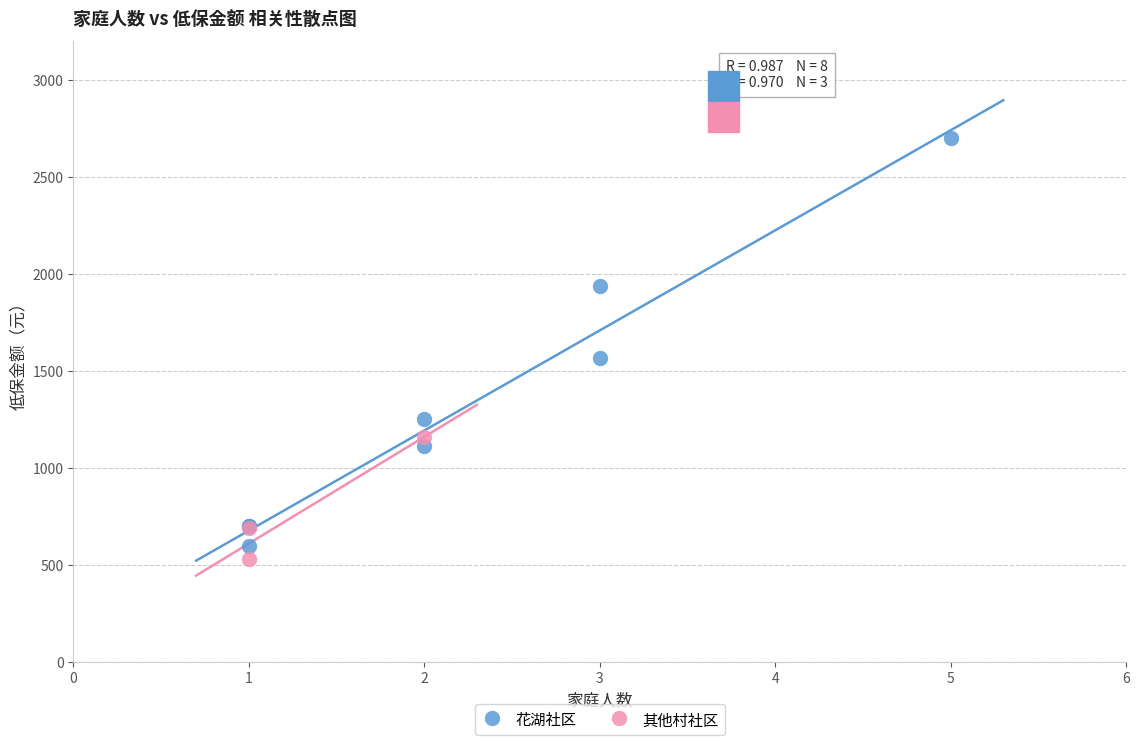

What are all the series names shown in the legend?

花湖社区, 其他村社区